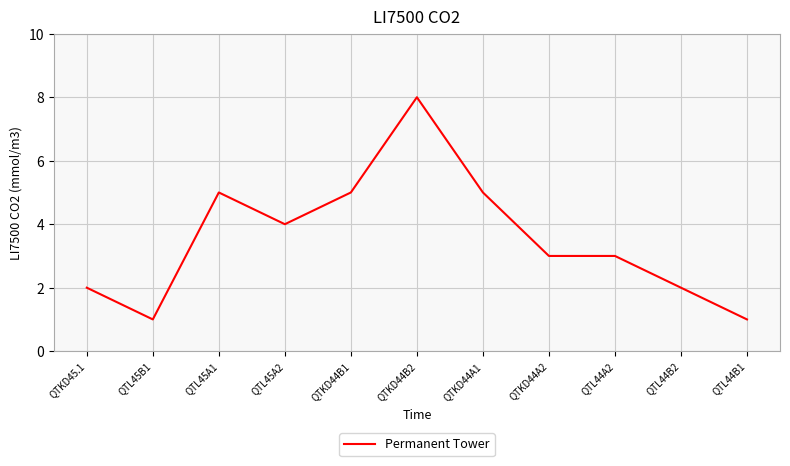

What is the change in value from QTL45A1 to QTL45A2?

-1